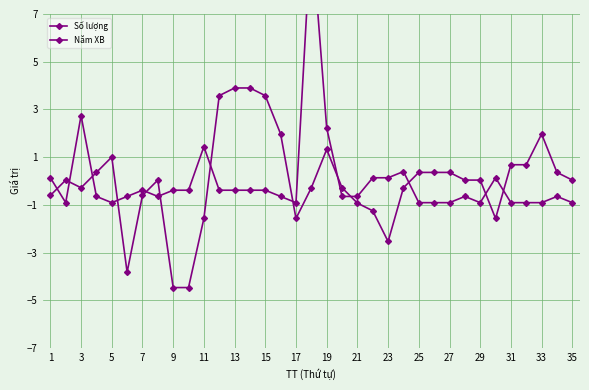

How many values in Năm XB are above zero?

20